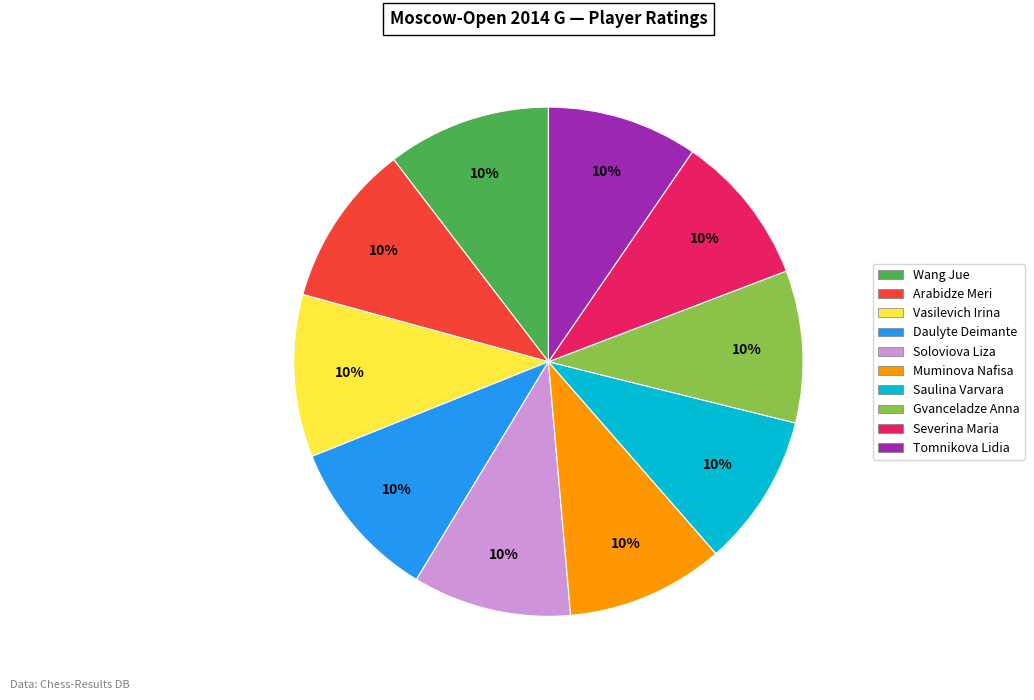

Does Muminova Nafisa account for over 50% of the chart?

No